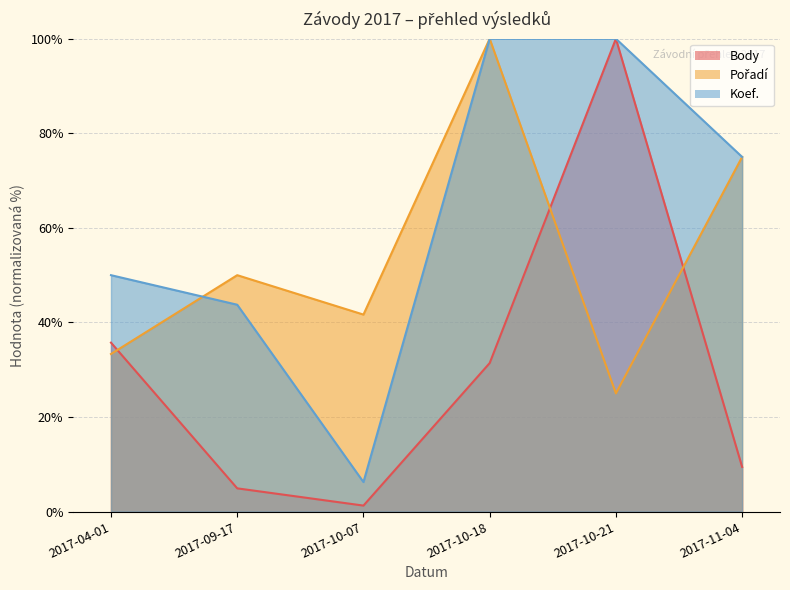

What is the highest value of the Pořadí series?

100.0